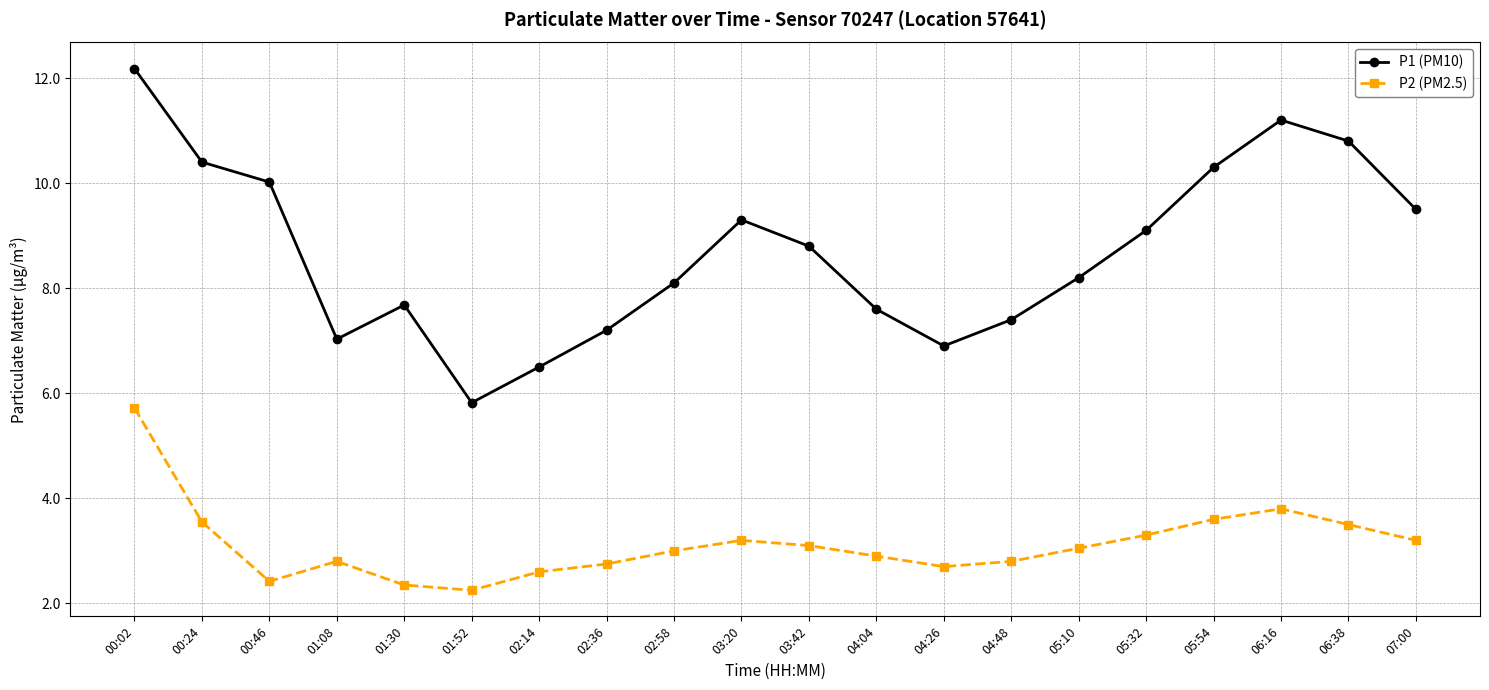

Rank the series at 02:36 from highest to lowest value.

P1 (PM10), P2 (PM2.5)